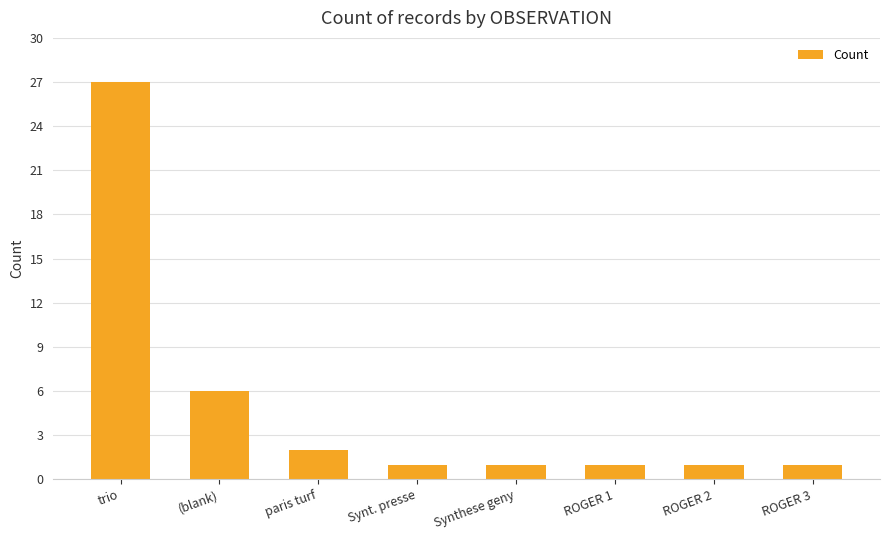

What position from the left is ROGER 3?

8